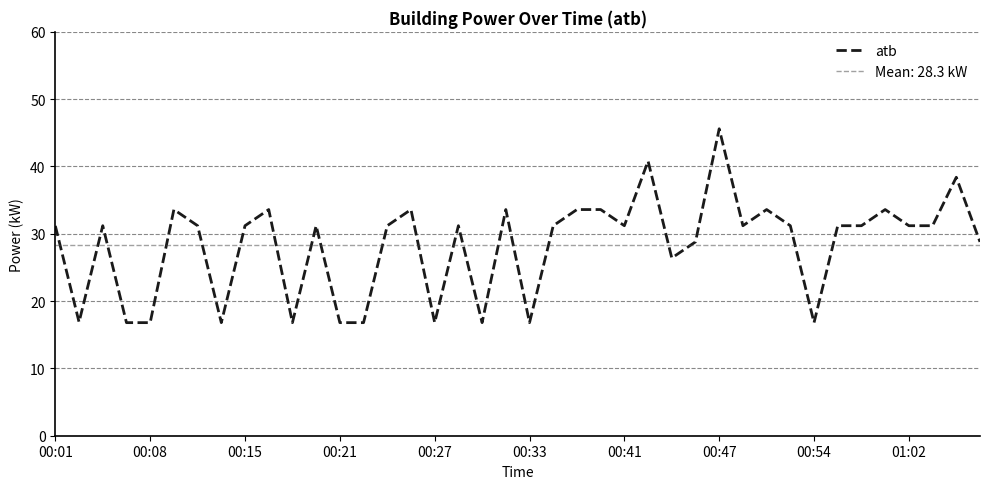

True or false: atb has a value of 31.2 at 00:15.

True